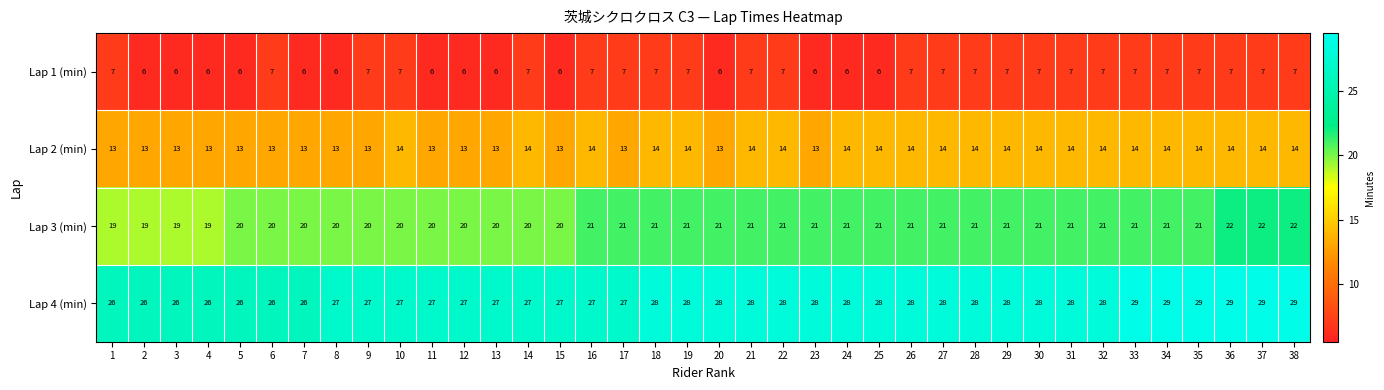

What is the total value across all series at 1?

65